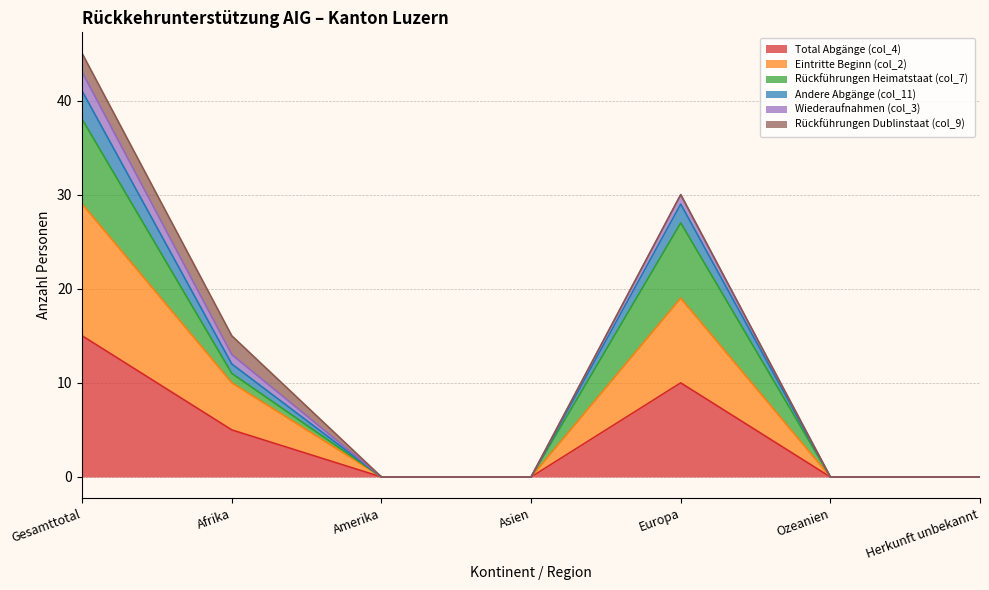

True or false: Eintritte Beginn (col_2) and Andere Abgänge (col_11) intersect in this chart.

False